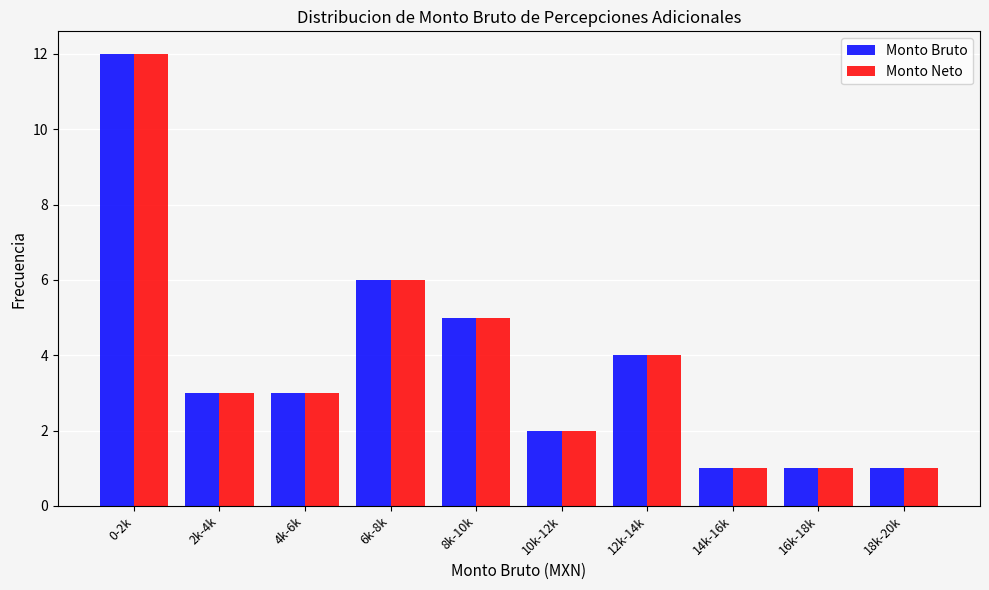

Reading left to right, extract all data points from this chart.

Monto Bruto: 12	3	3	6	5	2	4	1	1	1
Monto Neto: 12	3	3	6	5	2	4	1	1	1